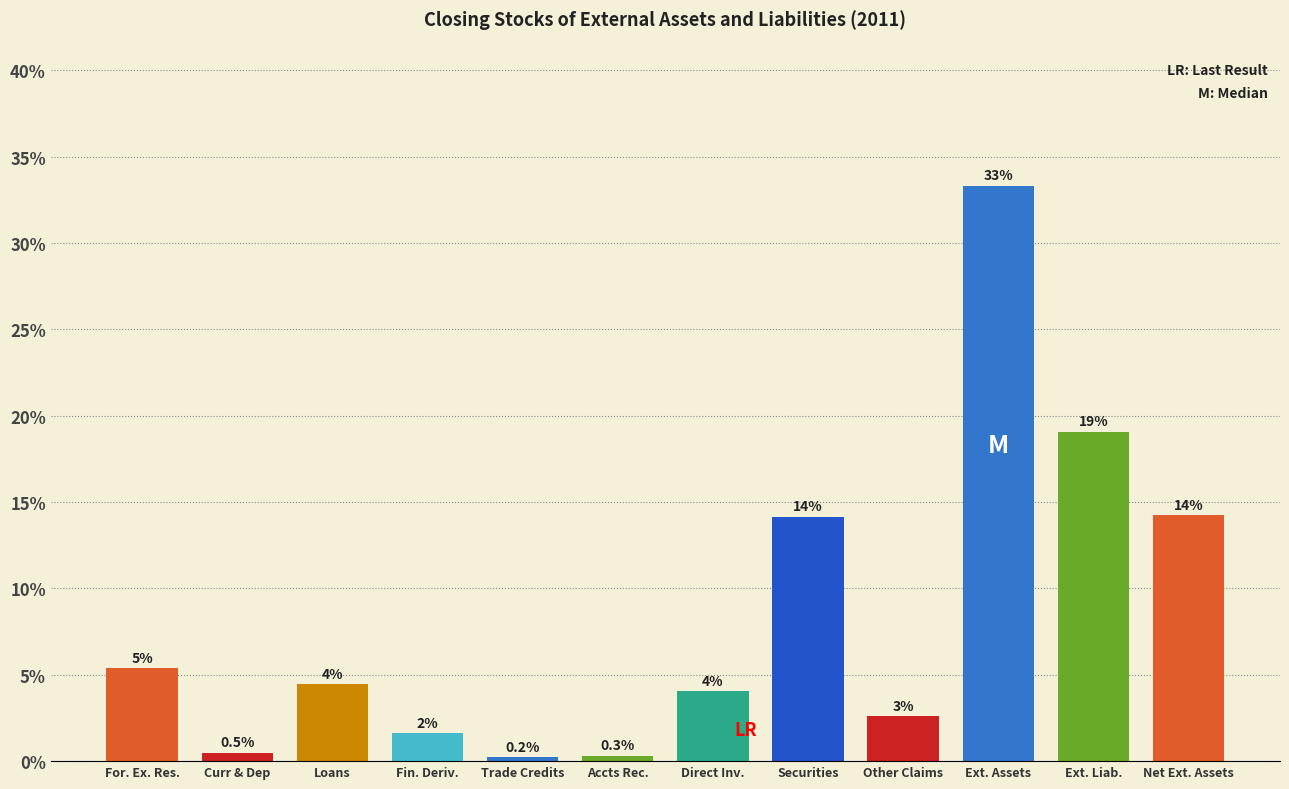

Does the chart contain any negative values?

No